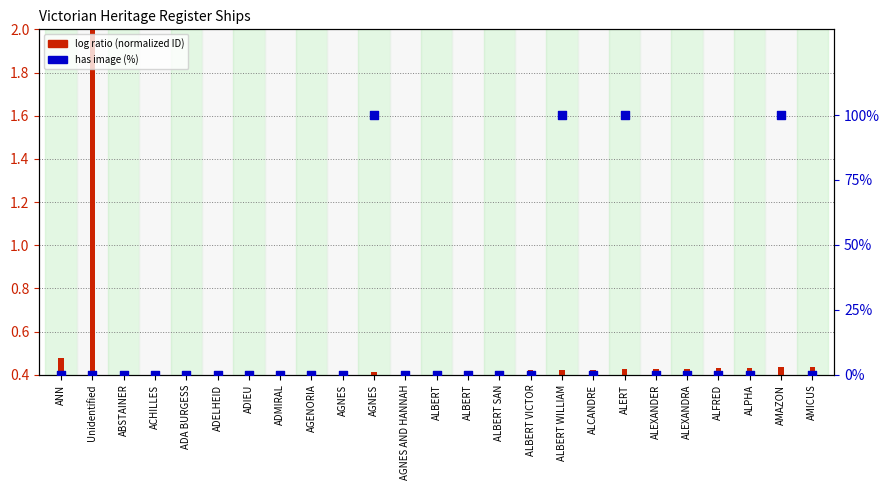

At how many categories does at least one series exceed 26?

4